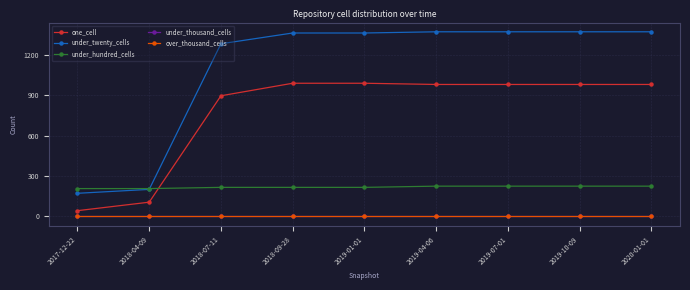

What is the value of the one_cell point at the 3rd from the left?

896